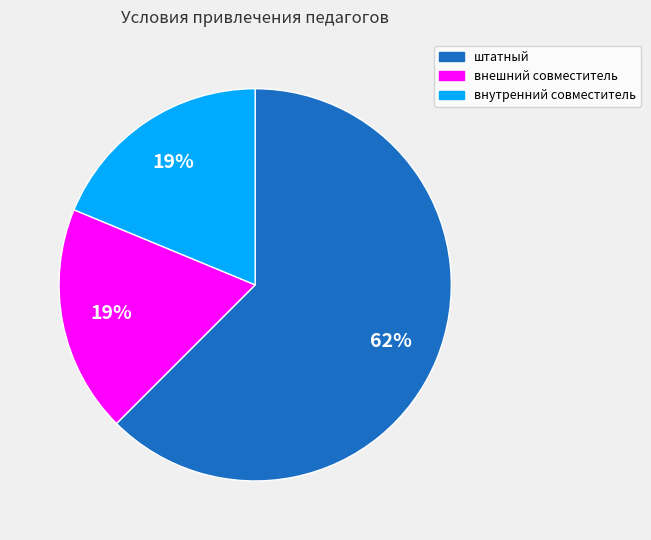

To the nearest percent, what portion does штатный represent?

62%